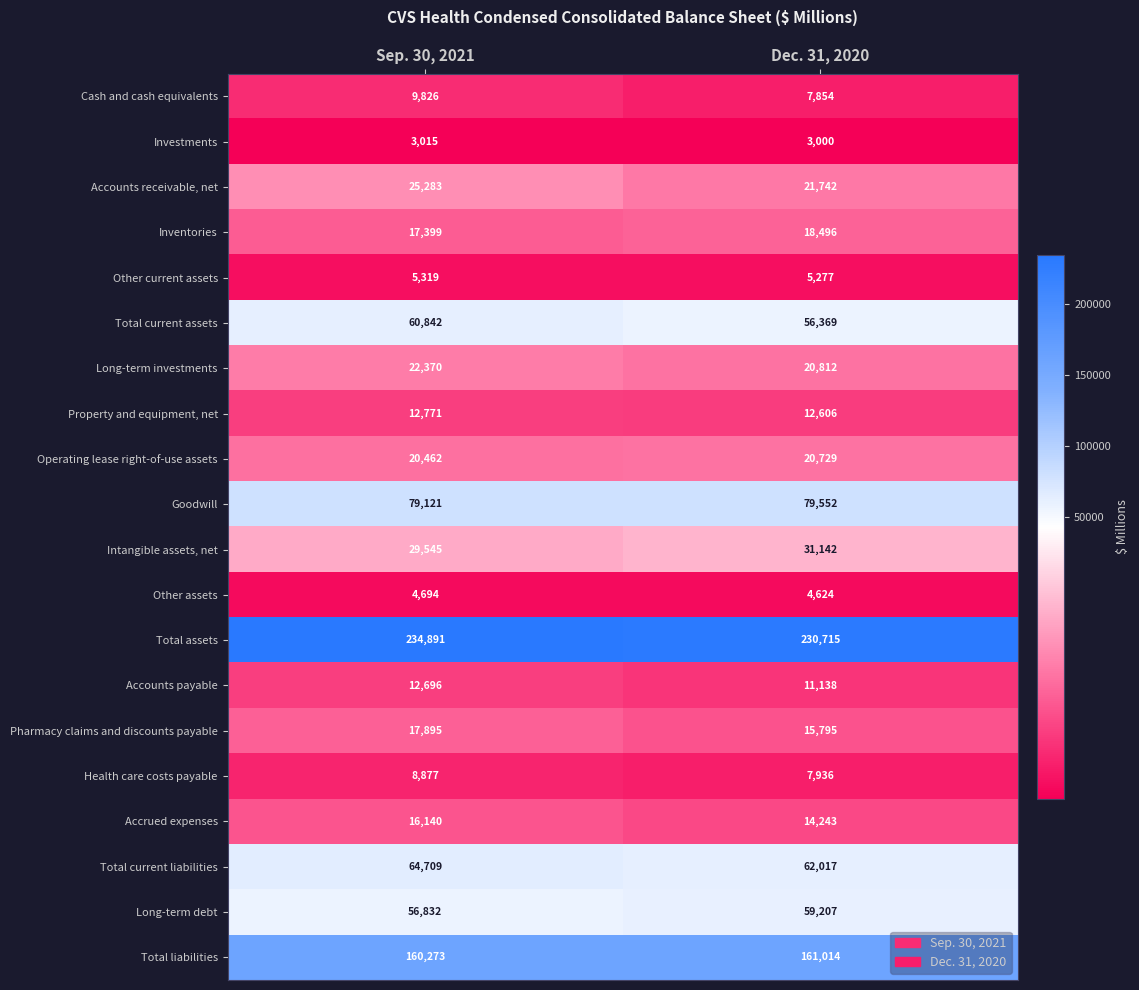

What is the spread (max minus min) of values at Dec. 31, 2020?

227715